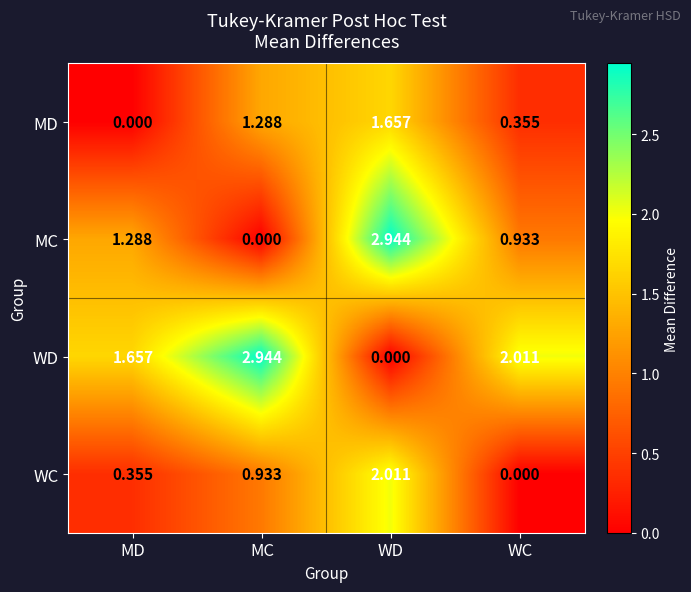

Where does the MD series first go above 1?

MC